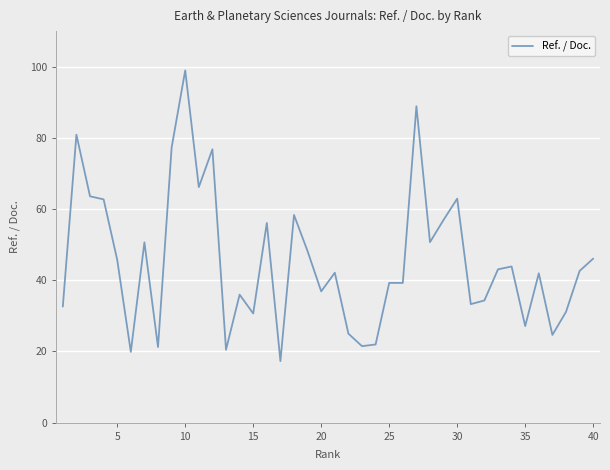

What is the greatest value displayed?

99.0